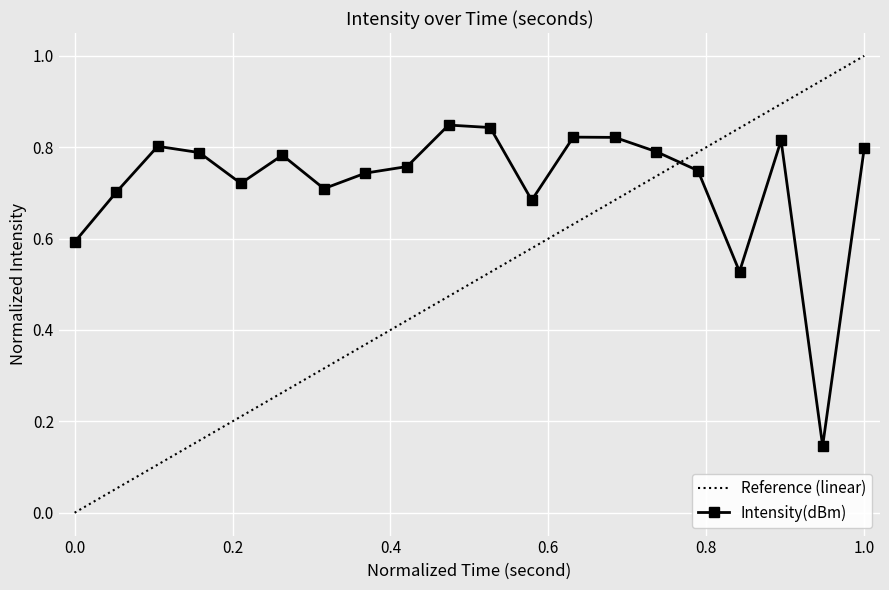

Count the number of data series in this chart.

2